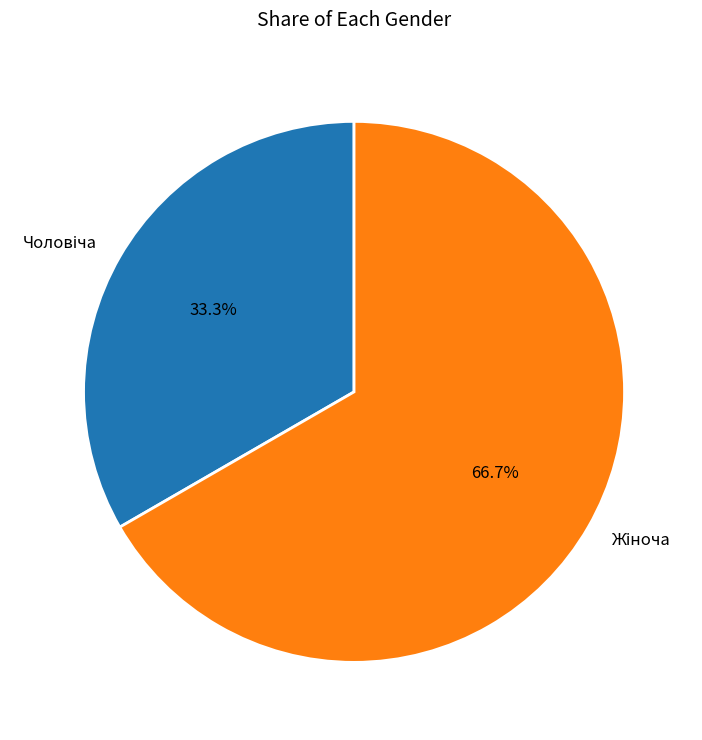

Is there a majority slice in this chart?

Yes